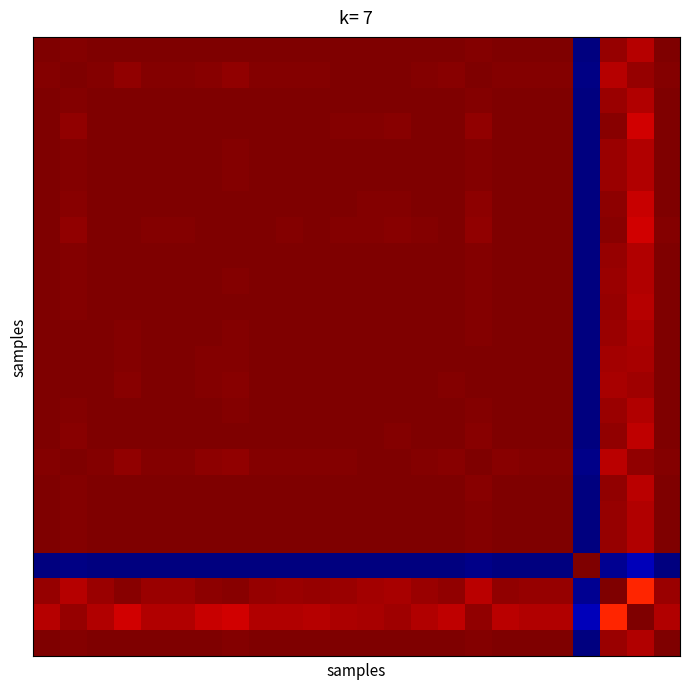

Count the number of categories in the chart.

24